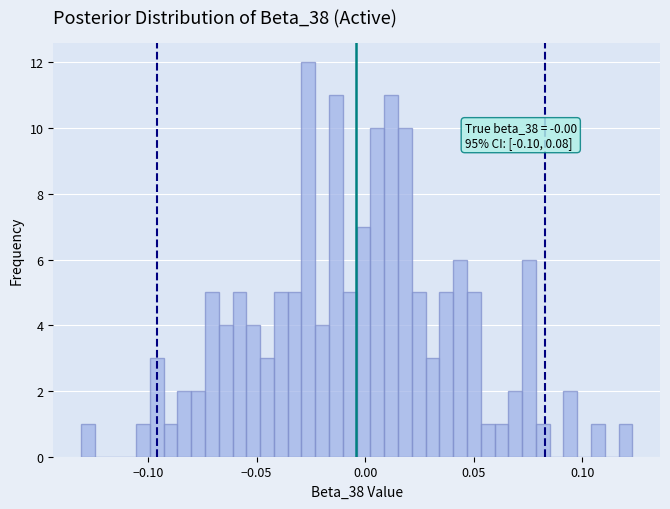

Read against the x-axis, roughly where is the centre of the tallest bar?

-0.025